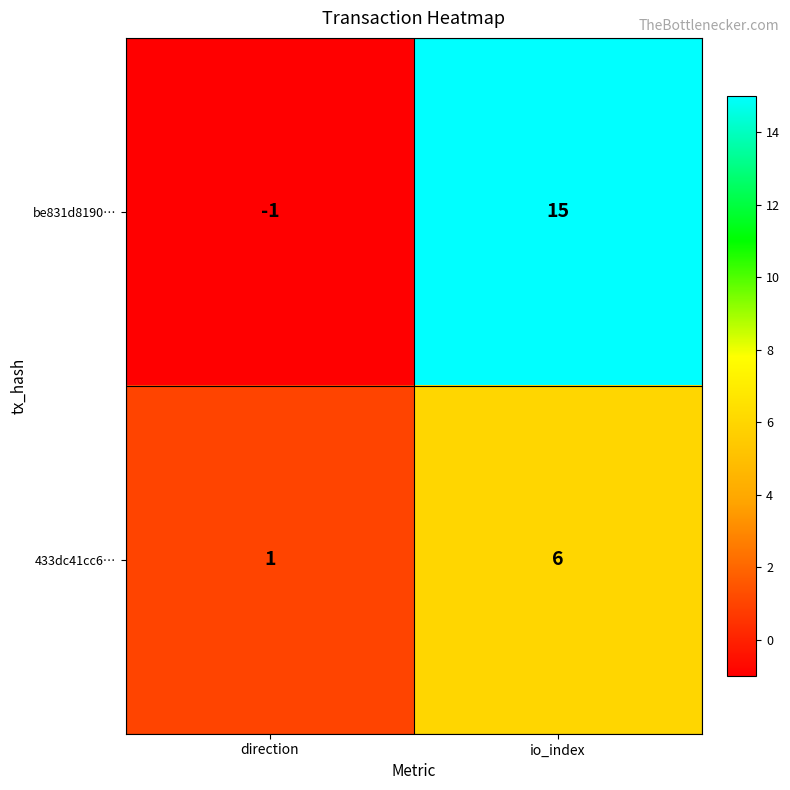

Which series has the largest total across all categories?

be831d8190…